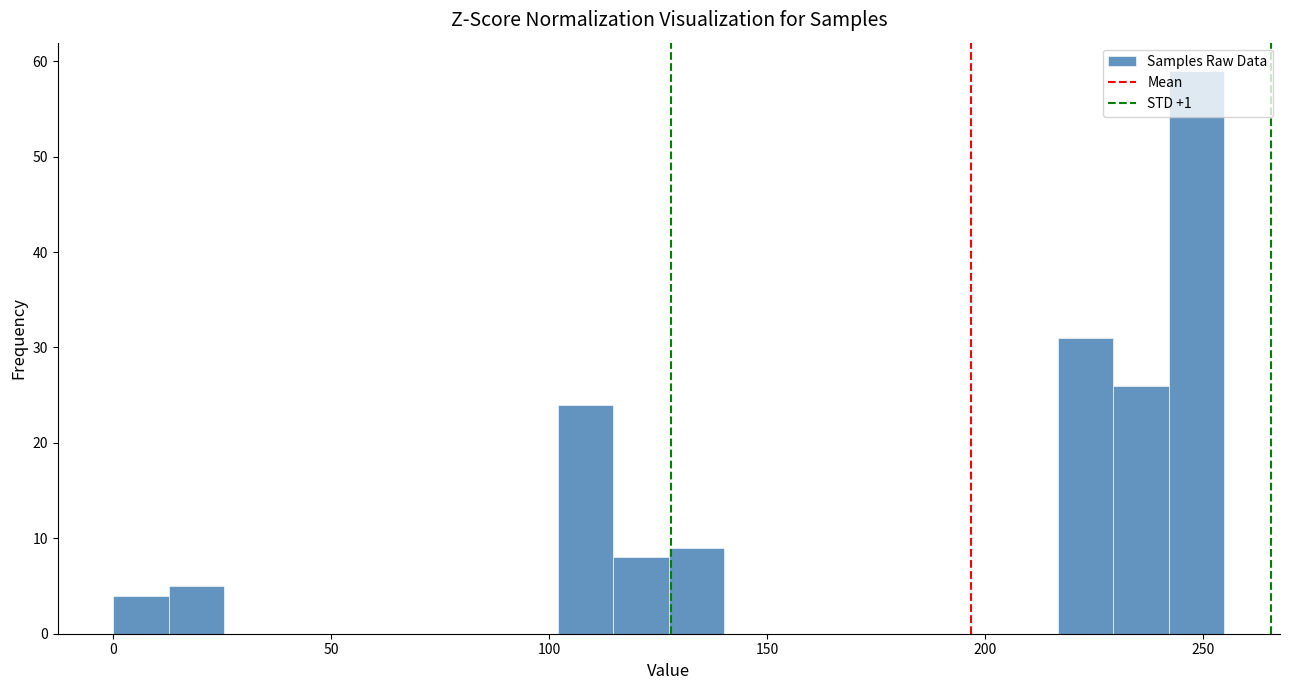

Around what value on the x-axis is the tallest bar? Give the approximate position of its centre, as read against the axis.

250